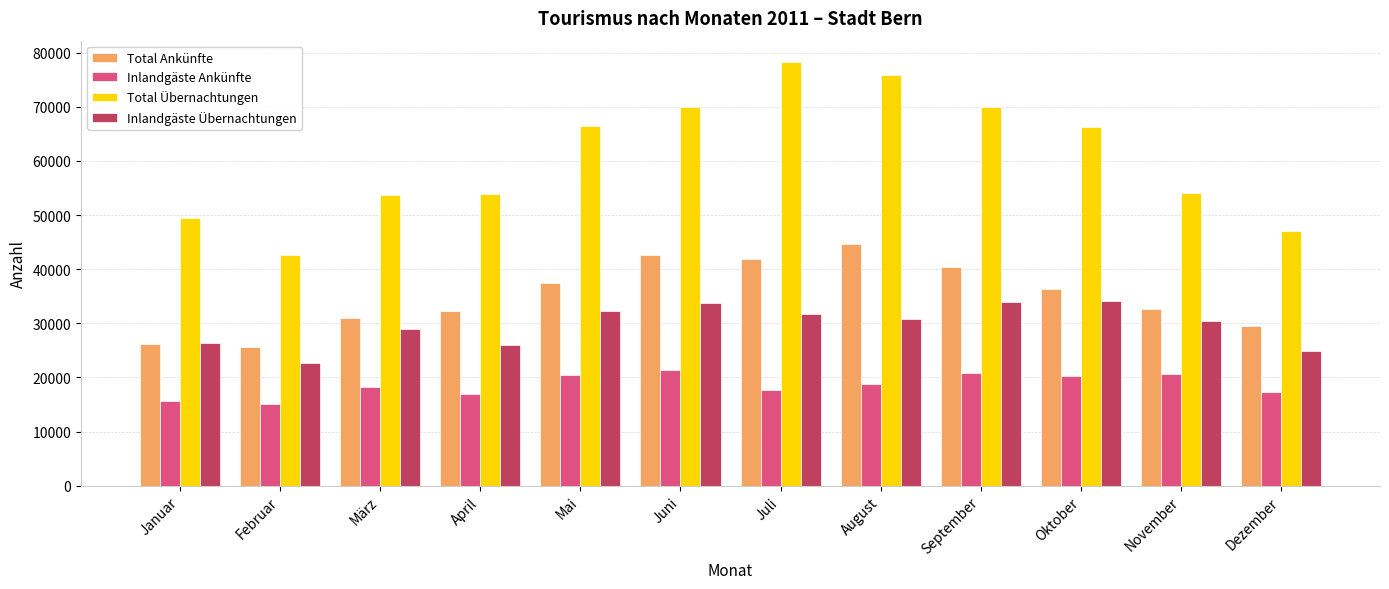

Rank the series by their maximum value, from highest to lowest.

Total Übernachtungen, Total Ankünfte, Inlandgäste Übernachtungen, Inlandgäste Ankünfte